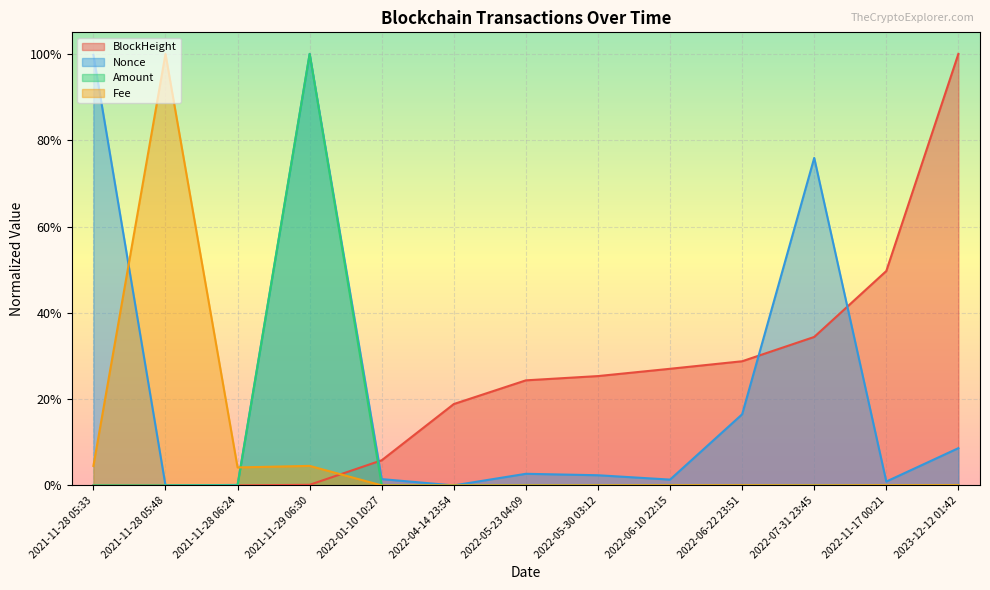

What are all the series names shown in the legend?

BlockHeight, Nonce, Amount, Fee